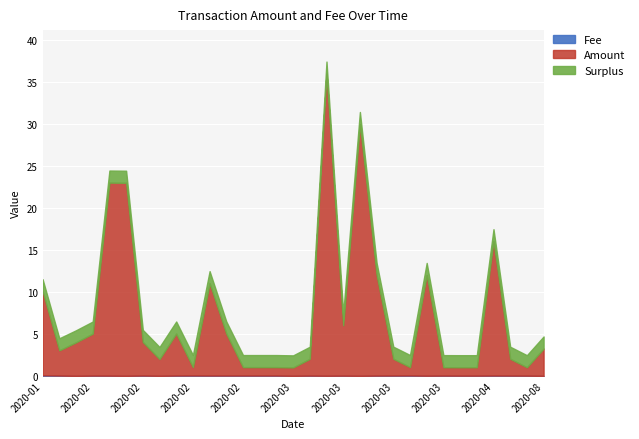

How many lines are shown in the chart?

3